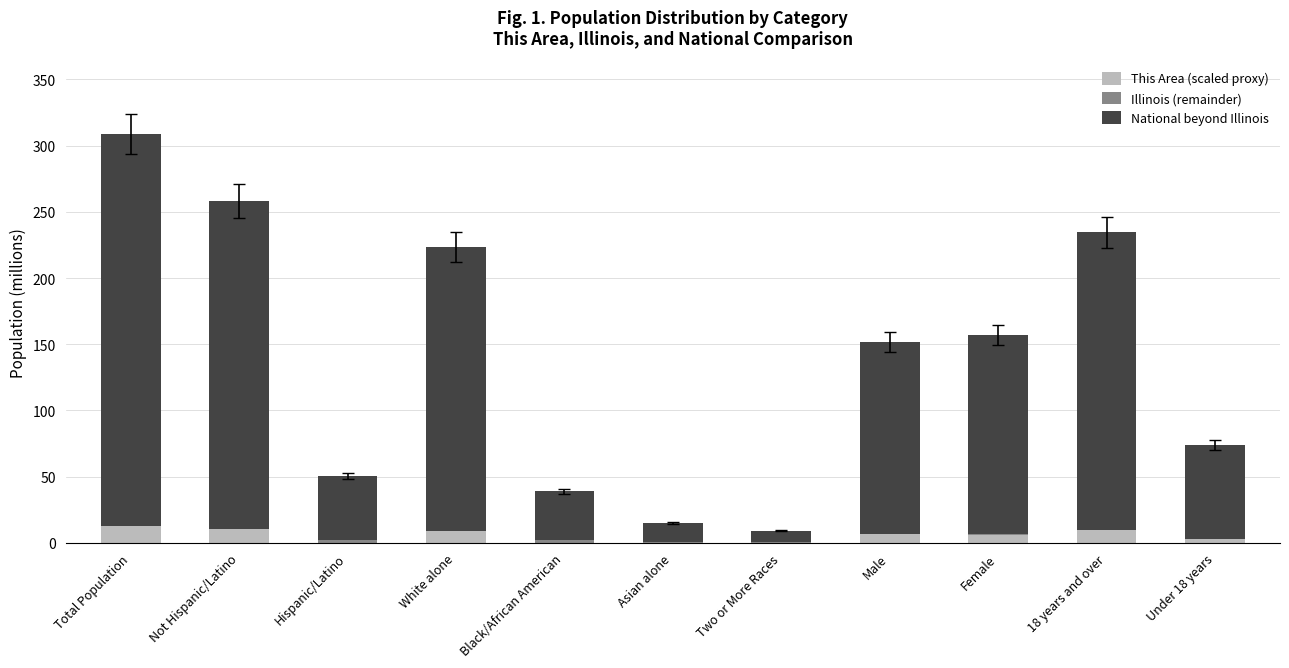

What is the label of the 10th bar from the left?

18 years and over